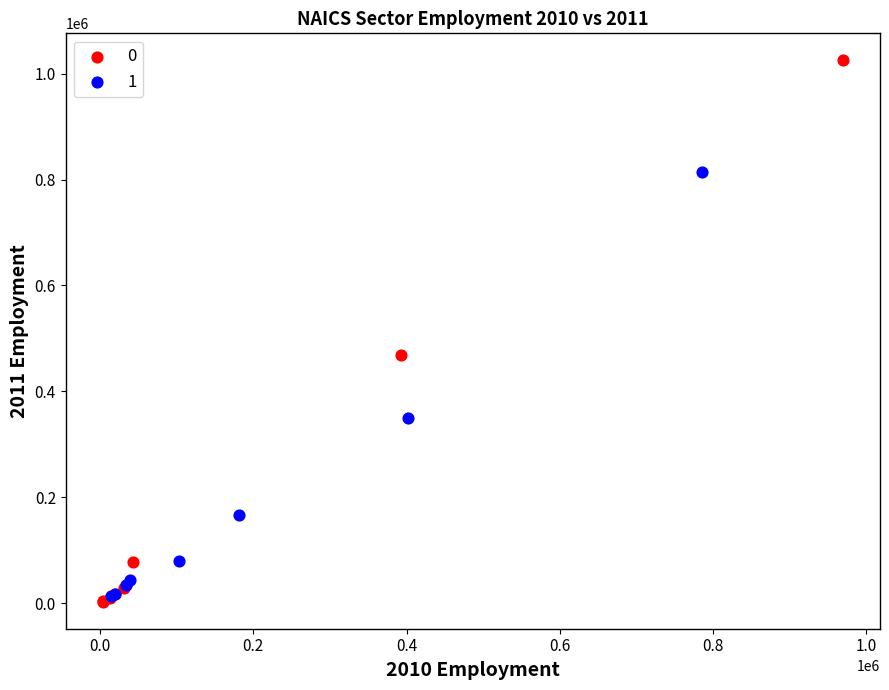

What are all the series names shown in the legend?

0, 1